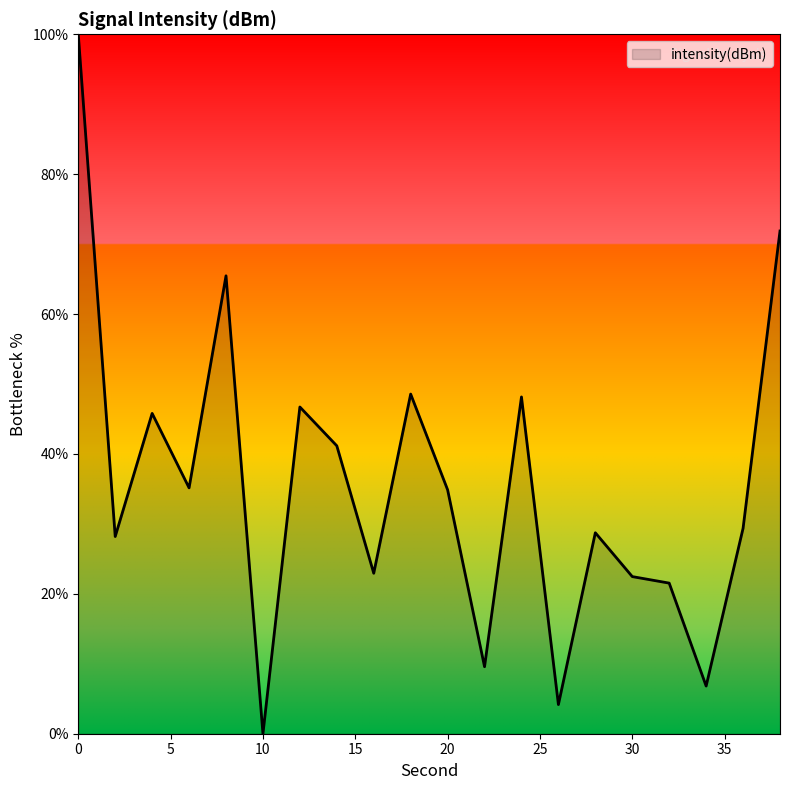

What is the greatest value displayed?

100.0